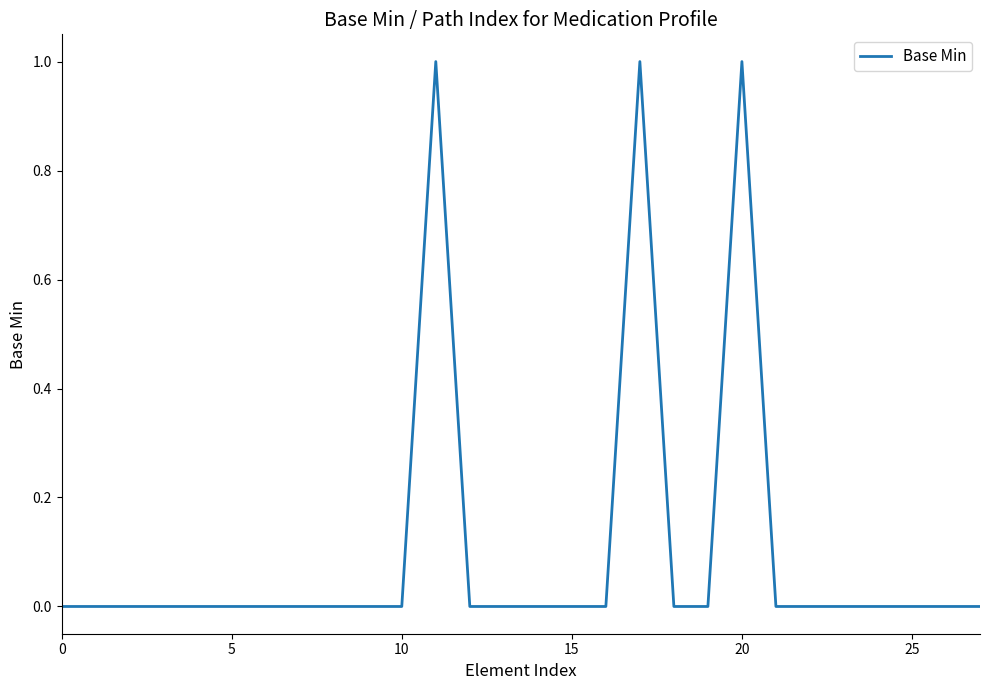

Is this an area chart (filled region under the line)?

No